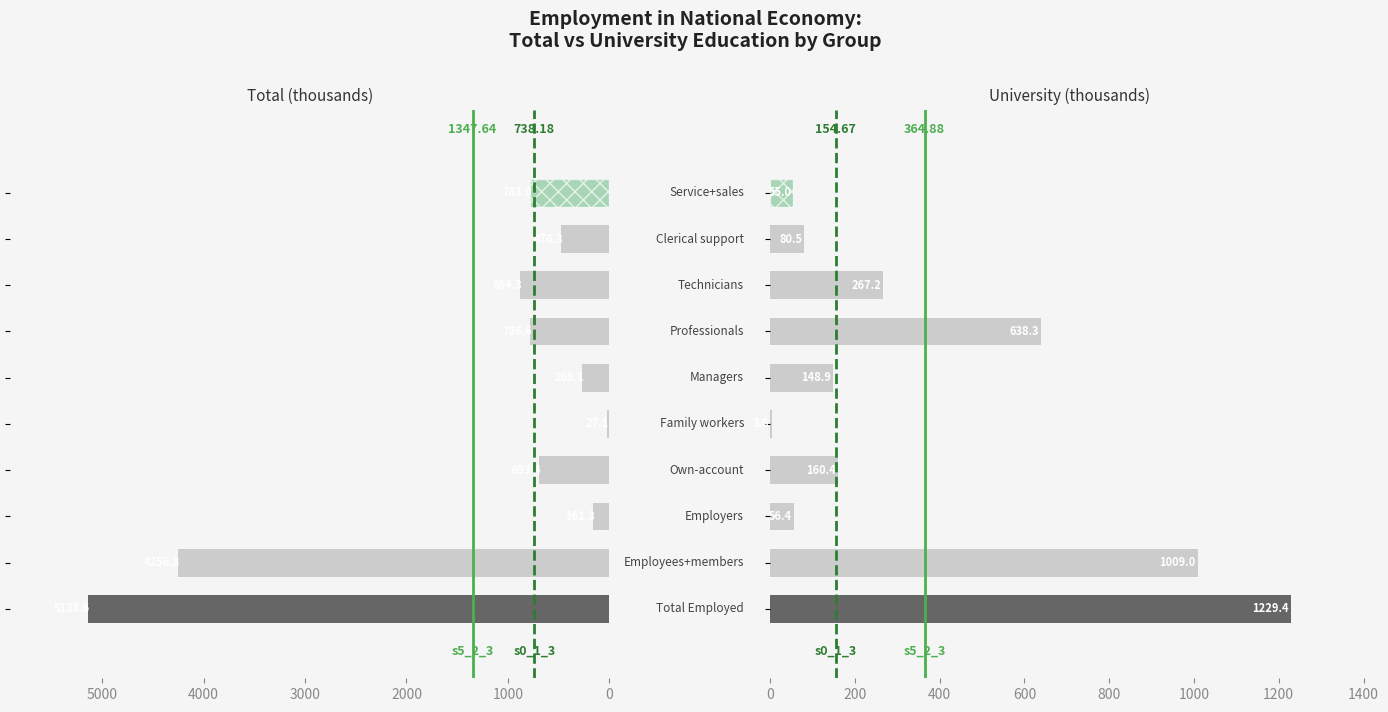

What position from the left is 9?

10